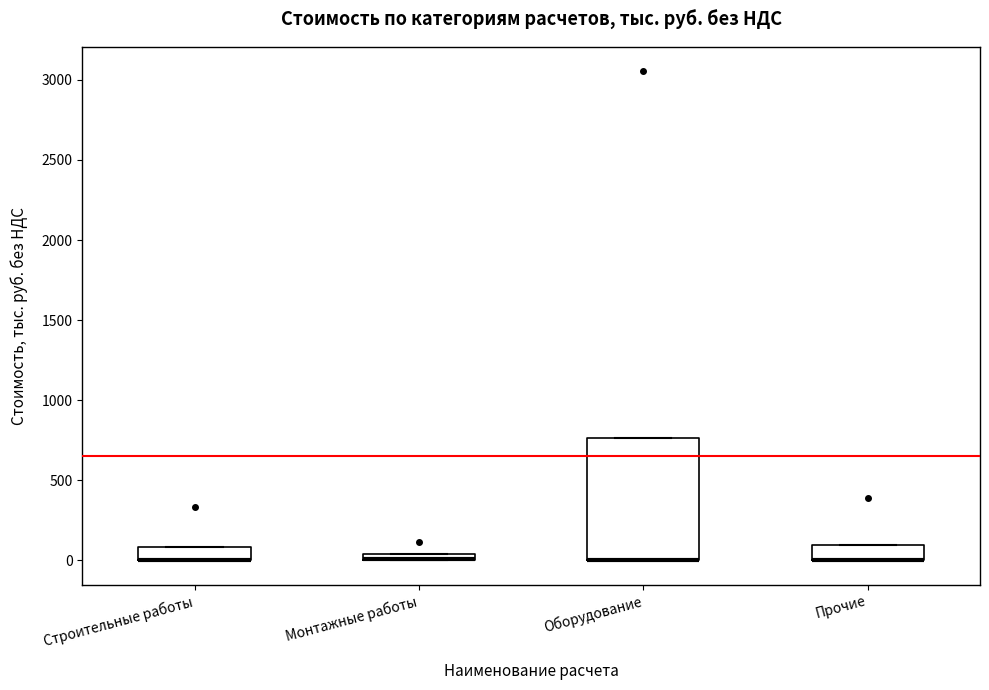

Where is the upper edge of the box for Оборудование on the y-axis? The values are not printed on the chart, so give them approximately, as read against the axis.

750